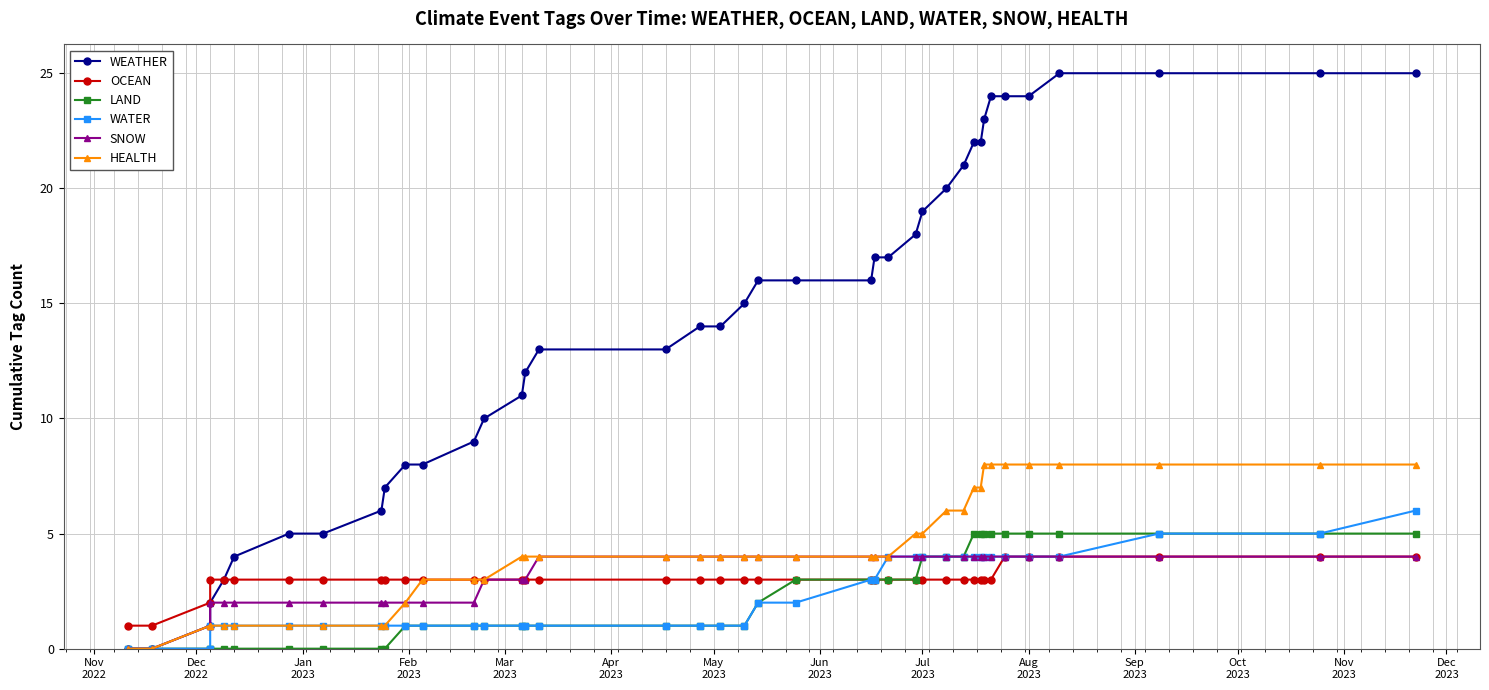

Is this an area chart (filled region under the line)?

No